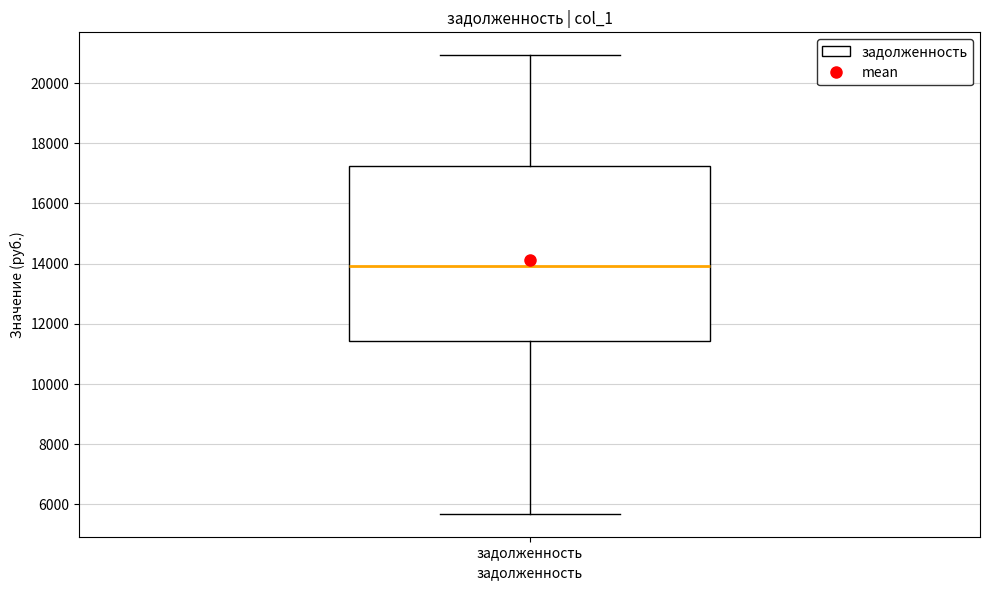

Read this box plot against the y-axis: the position of the median line, the range covered by the box, and the ends of both whiskers. The values are not printed on the chart, so give them approximately, as read against the axis.

median 14000, box 11400 to 17200, whiskers 5600 to 21000